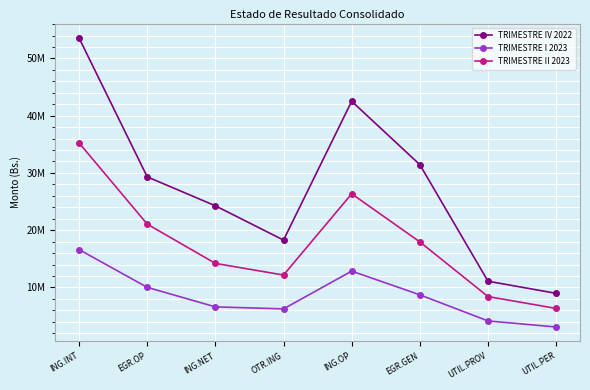

What is the label of the 7th point from the right?

EGR.OP